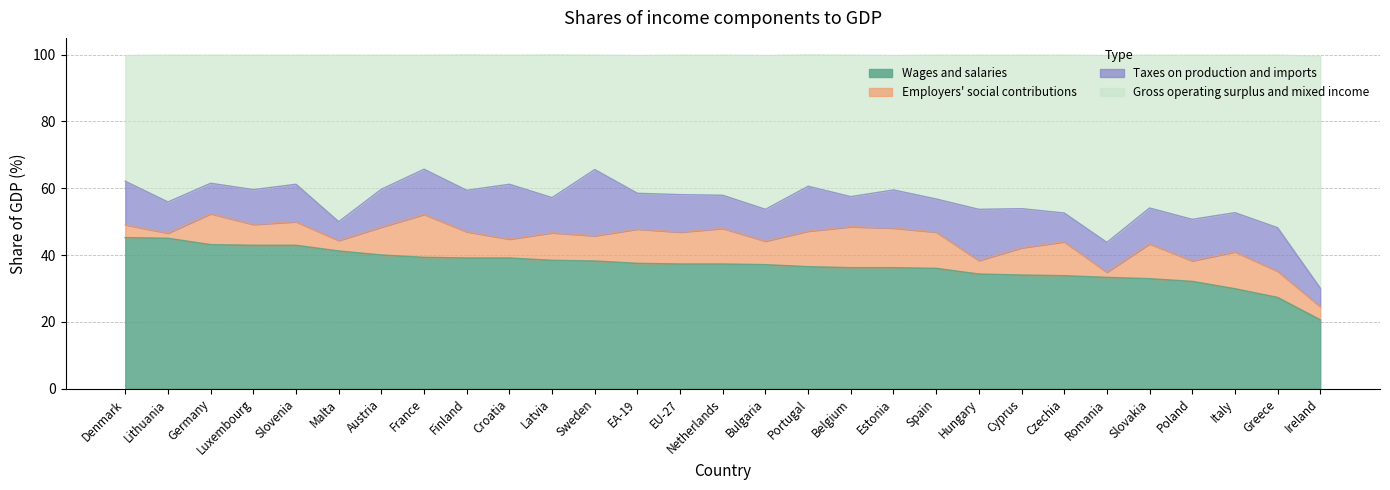

Is it true that Wages and salaries equals 38.2 at Sweden?

True